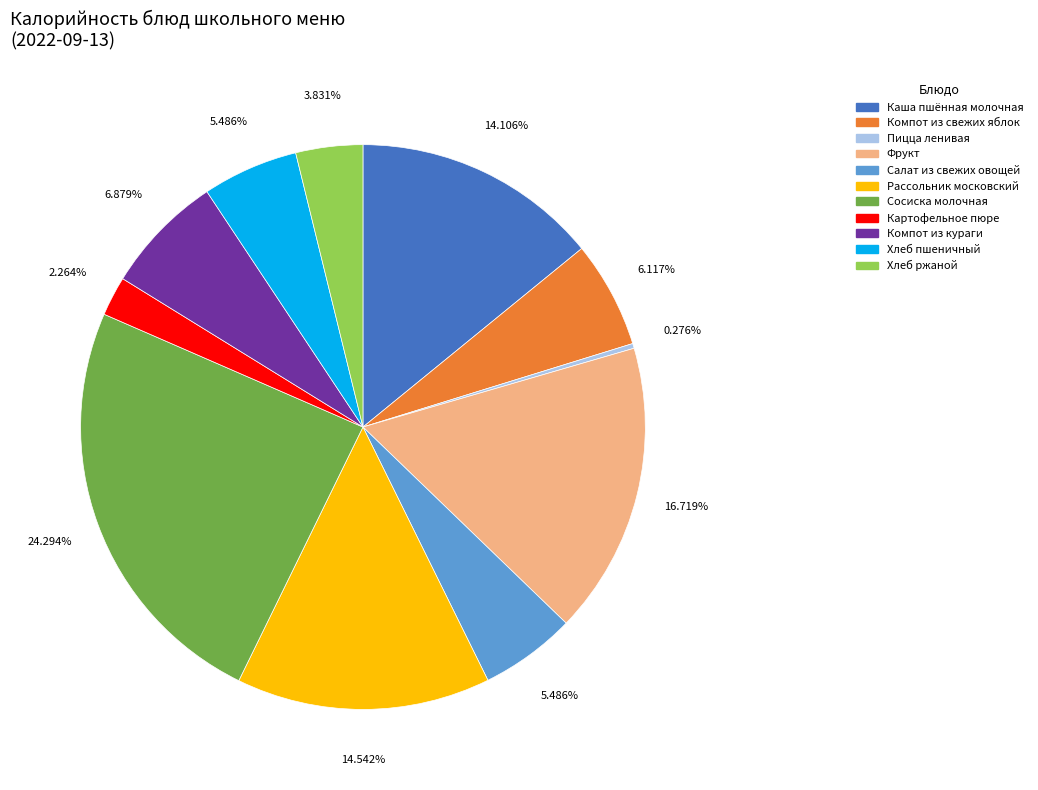

Is the sum of Хлеб ржаной and Каша пшённая молочная greater than half?

No